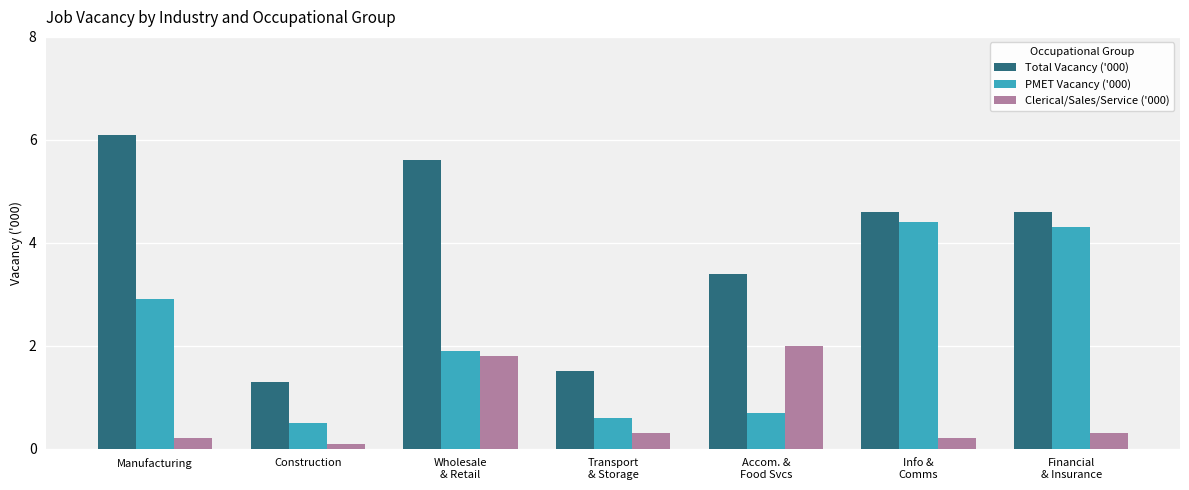

The Total Vacancy ('000) series shows 6.1 at Manufacturing. True or false?

True